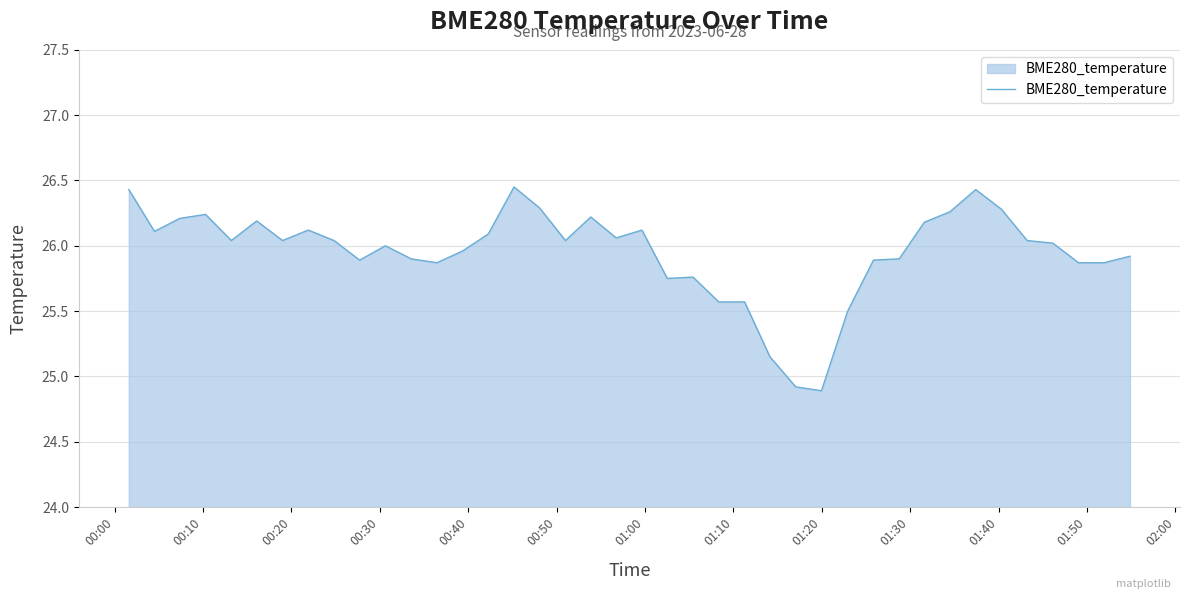

What is the difference between the maximum and minimum values?

1.6